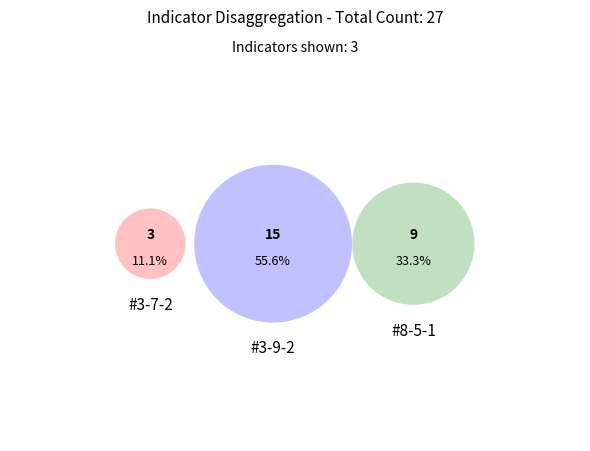

What is the largest slice in the pie chart?

#3-9-2